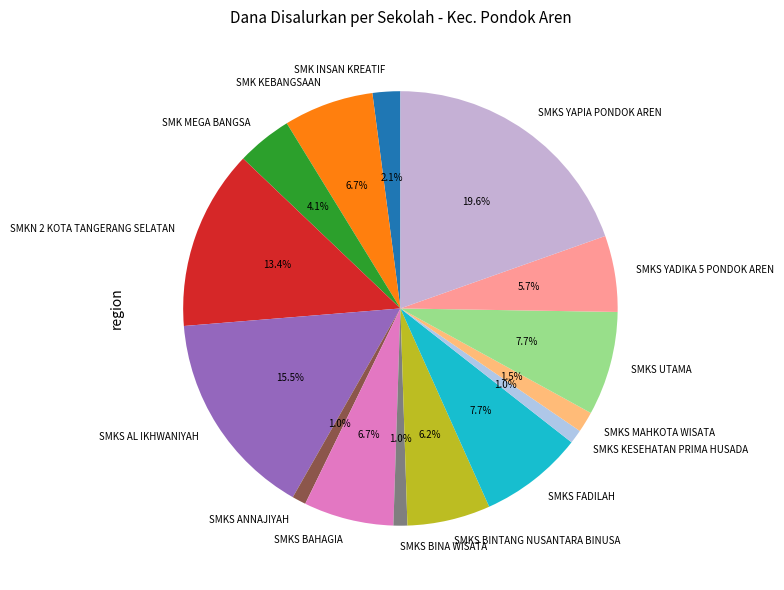

What is the largest slice in the pie chart?

SMKS YAPIA PONDOK AREN